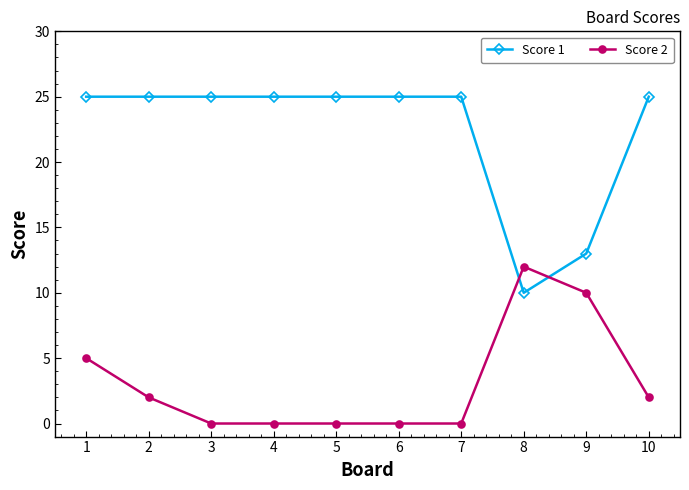

True or false: Score 1 has a value of 25 at 1.

True